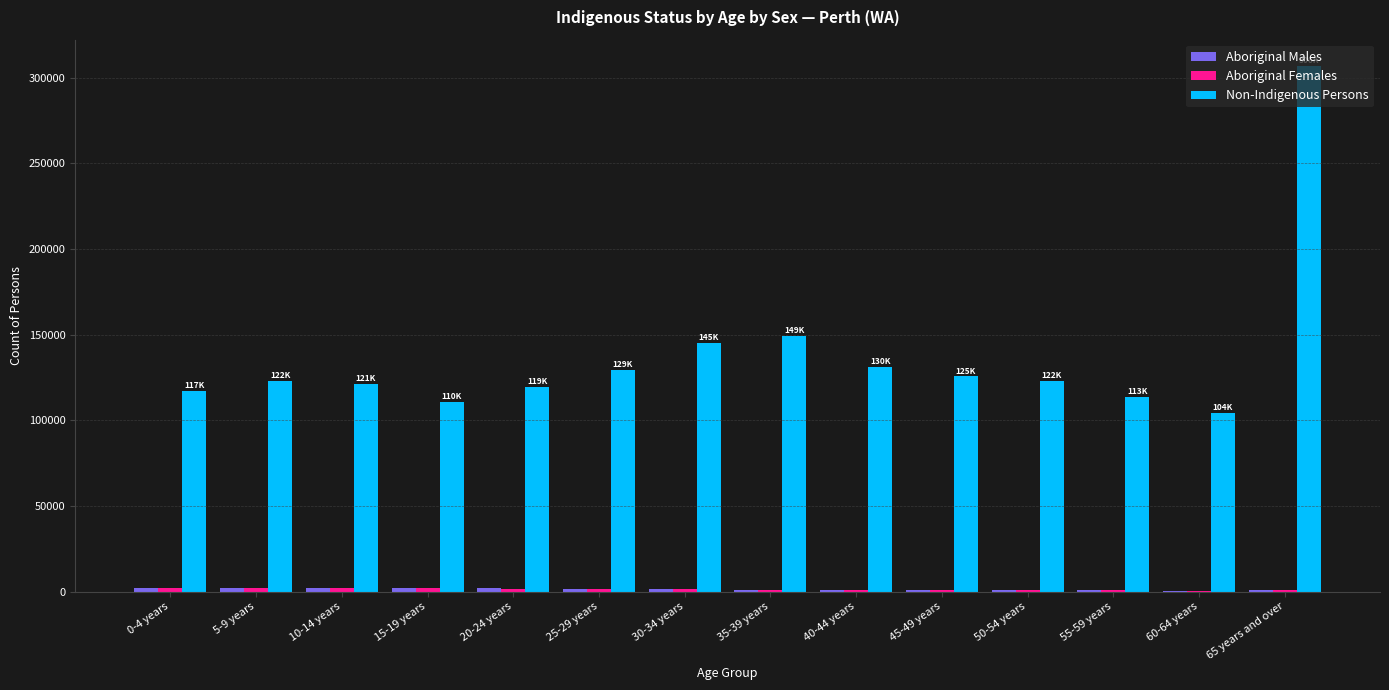

At which category is the sum across all series the highest?

65 years and over